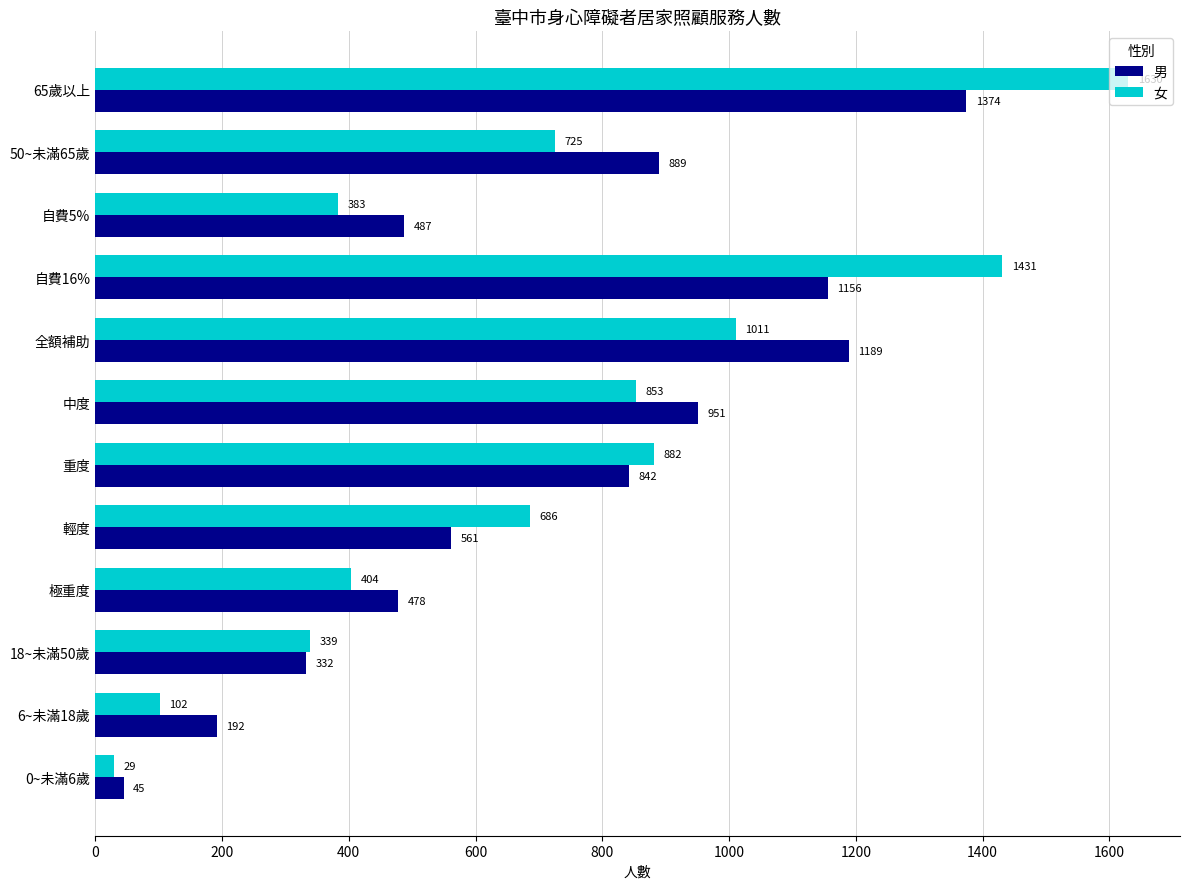

Which series has the largest total across all categories?

男